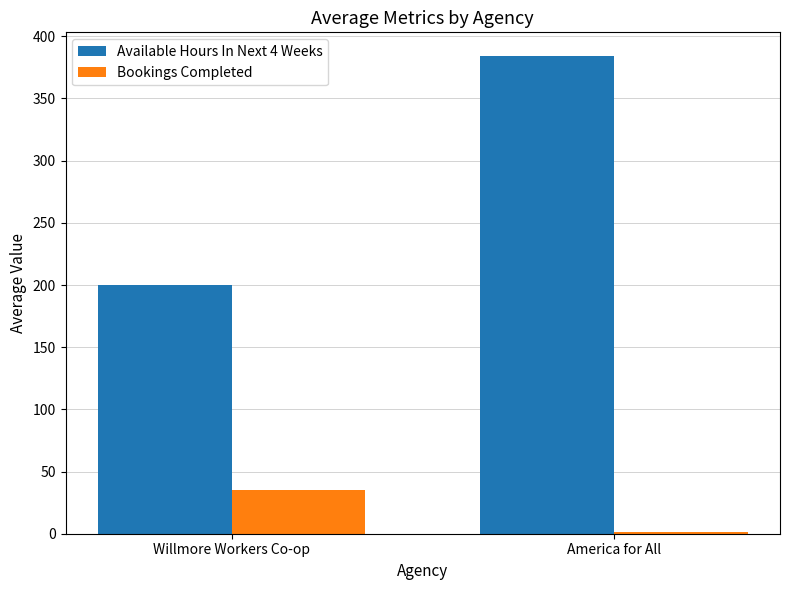

How many groups of bars are there?

2